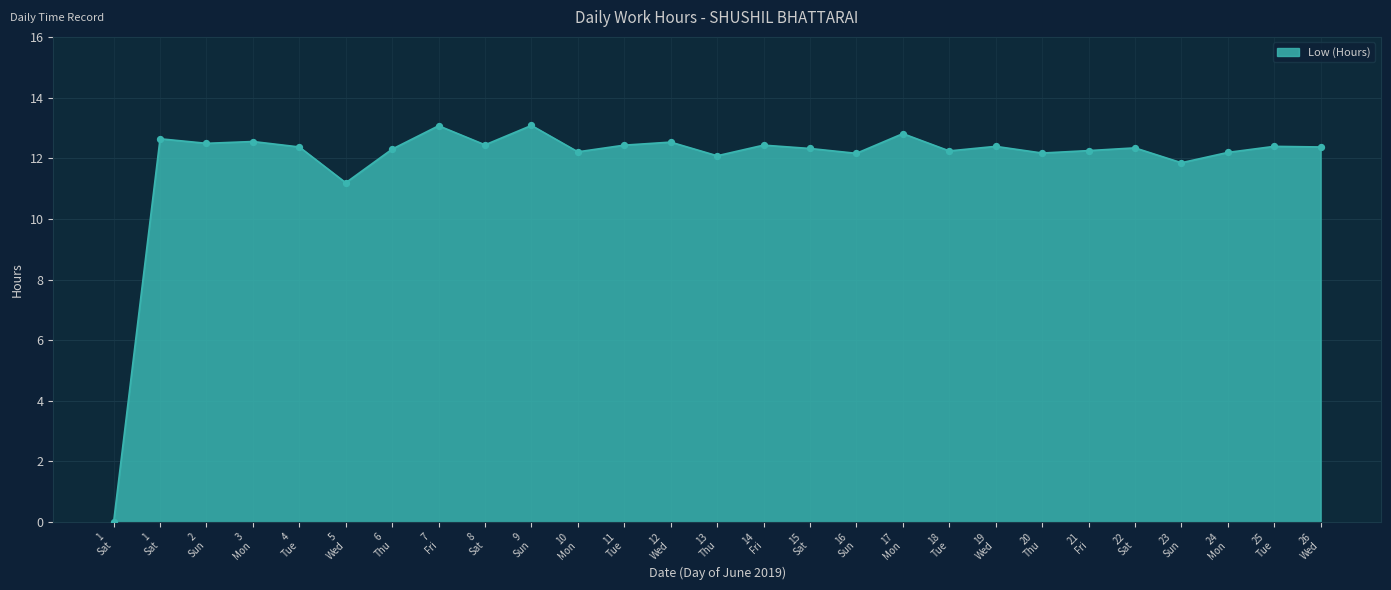

Does the chart have visible grid lines?

Yes